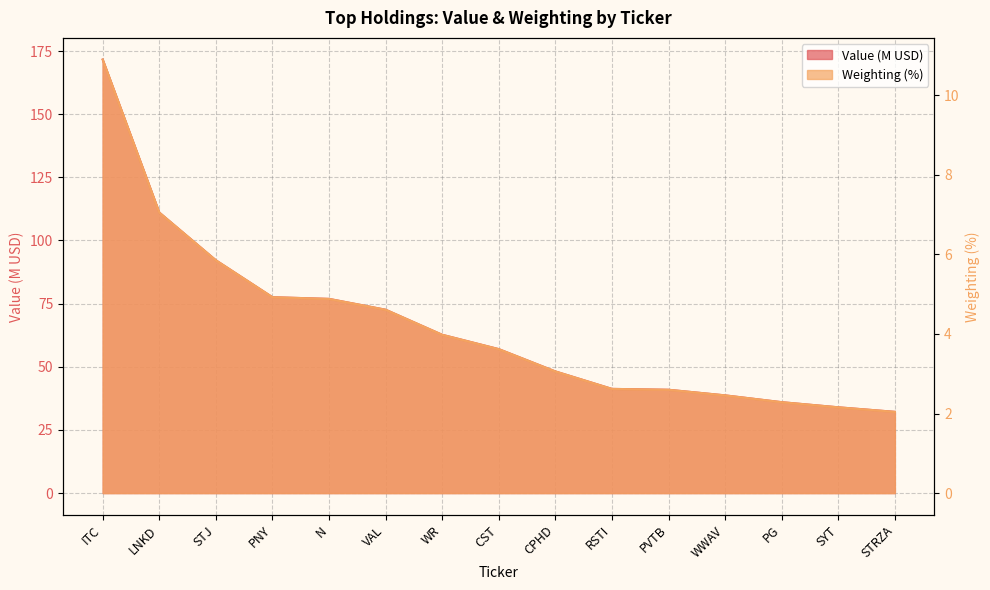

Is the value of Weighting at WR greater than the value of Value at PG?

No